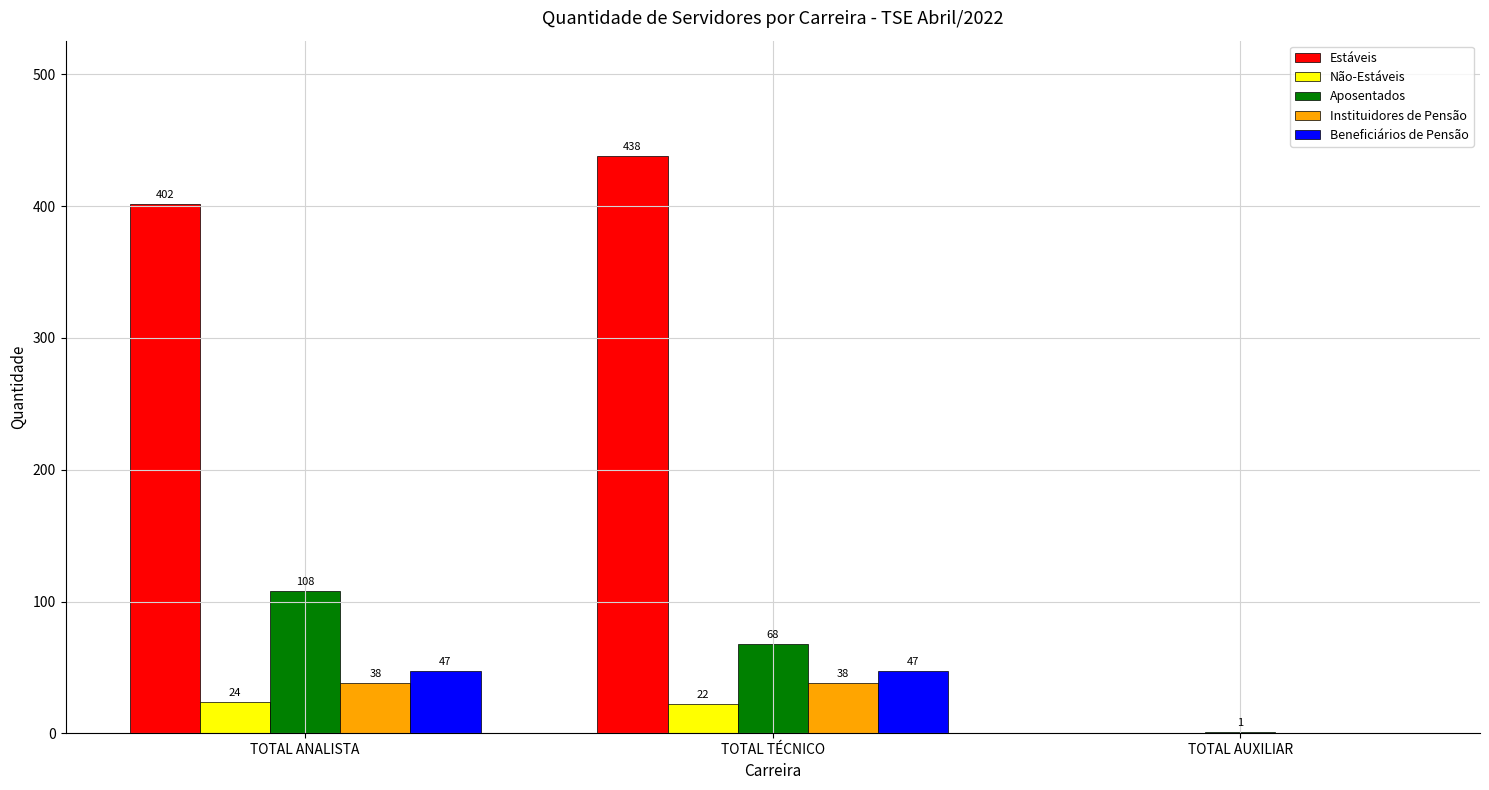

What is the total value across all series at TOTAL TÉCNICO?

613